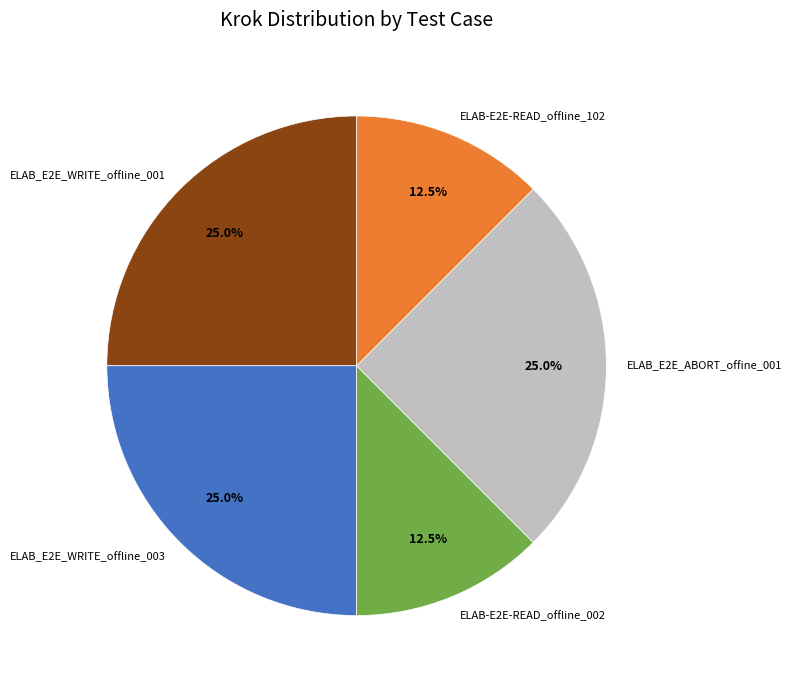

Is there a majority slice in this chart?

No